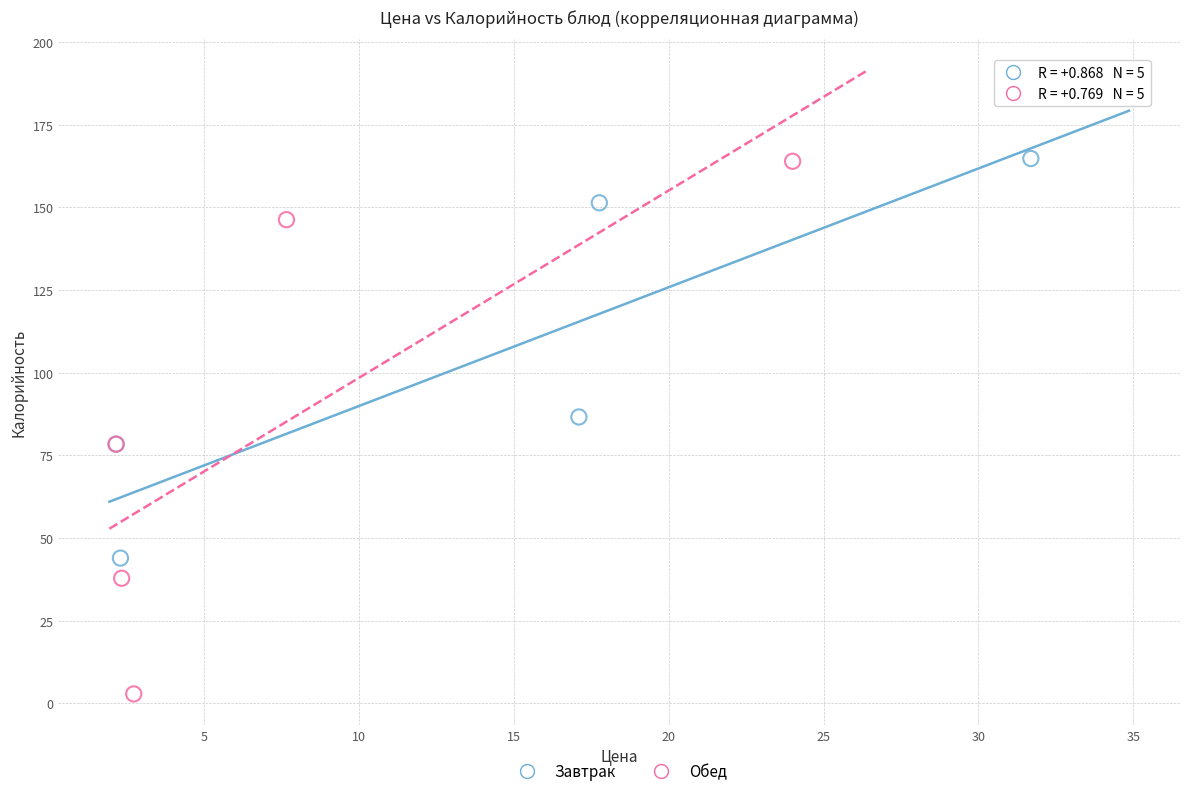

Which series contains the lowest Y value?

Обед